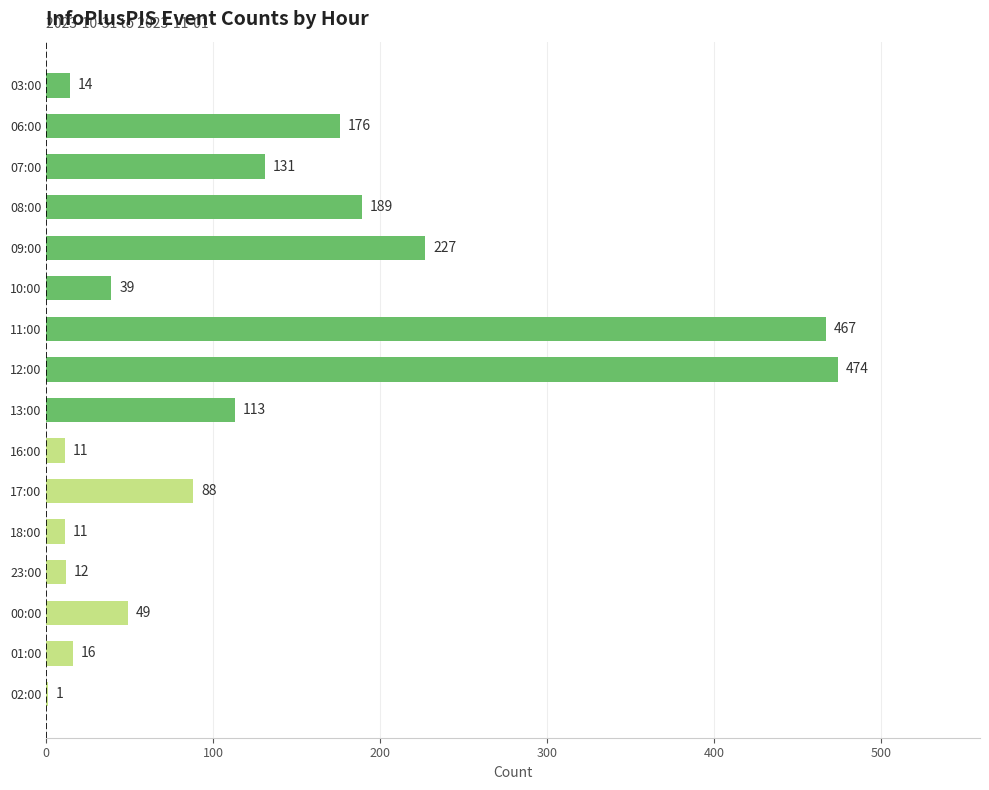

What is the maximum value shown in the chart?

474